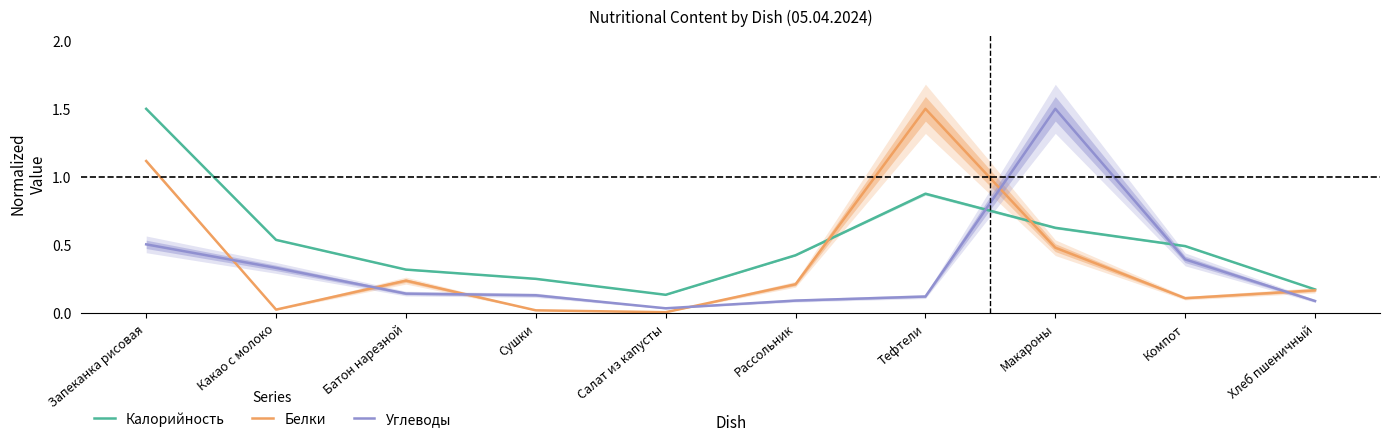

What is the difference between the Белки values at Какао с молоко and Хлеб пшеничный?

0.1